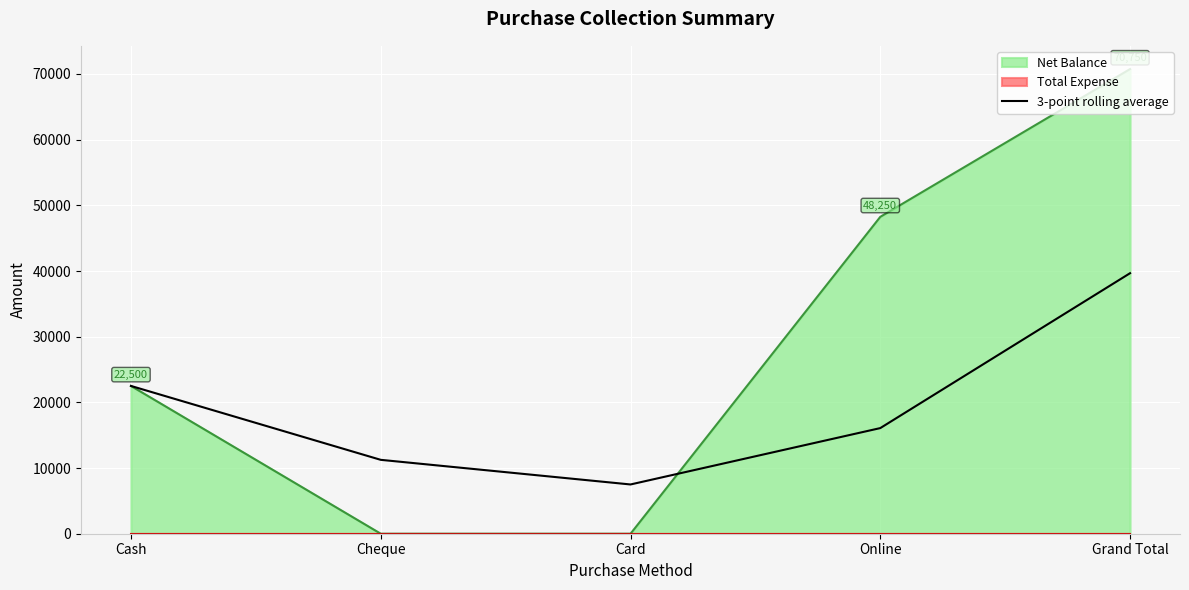

What position from the left is Online?

4